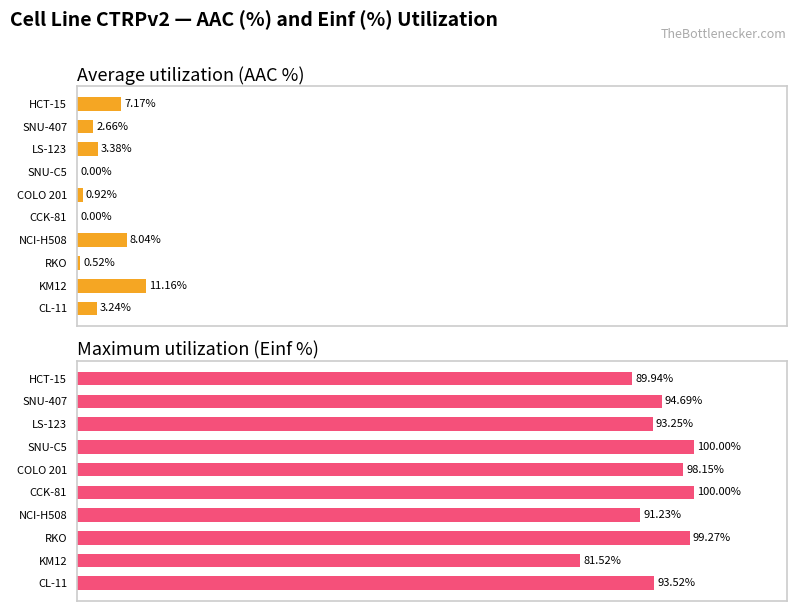

List the series in order of their overall mean, lowest first.

Average utilization (AAC %), Maximum utilization (Einf %)